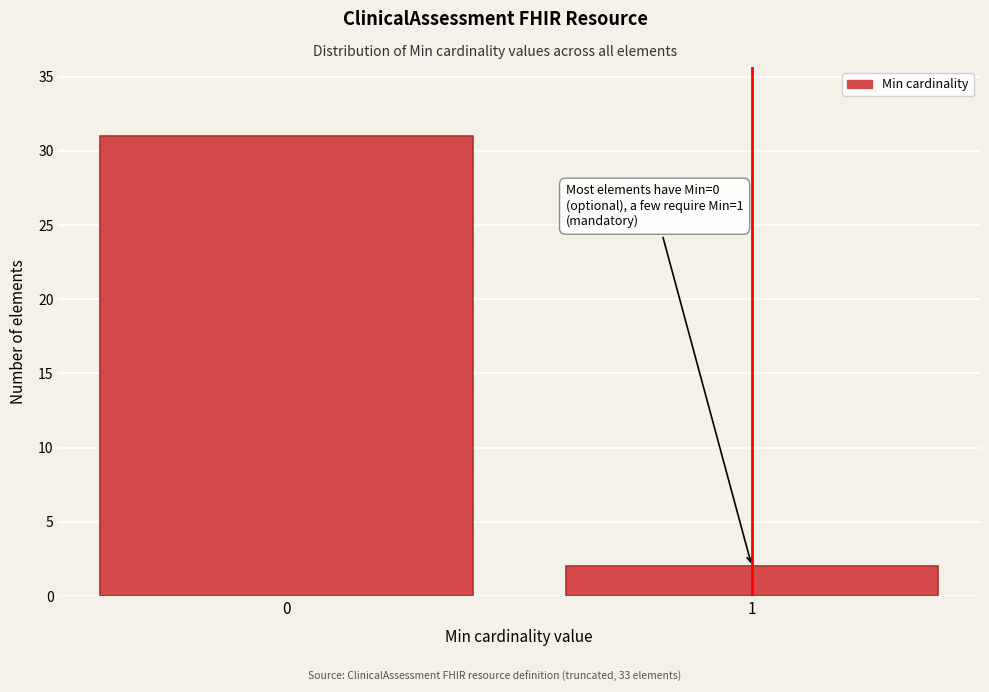

Reading right to left, transcribe all the data shown in this chart.

1=2	0=31